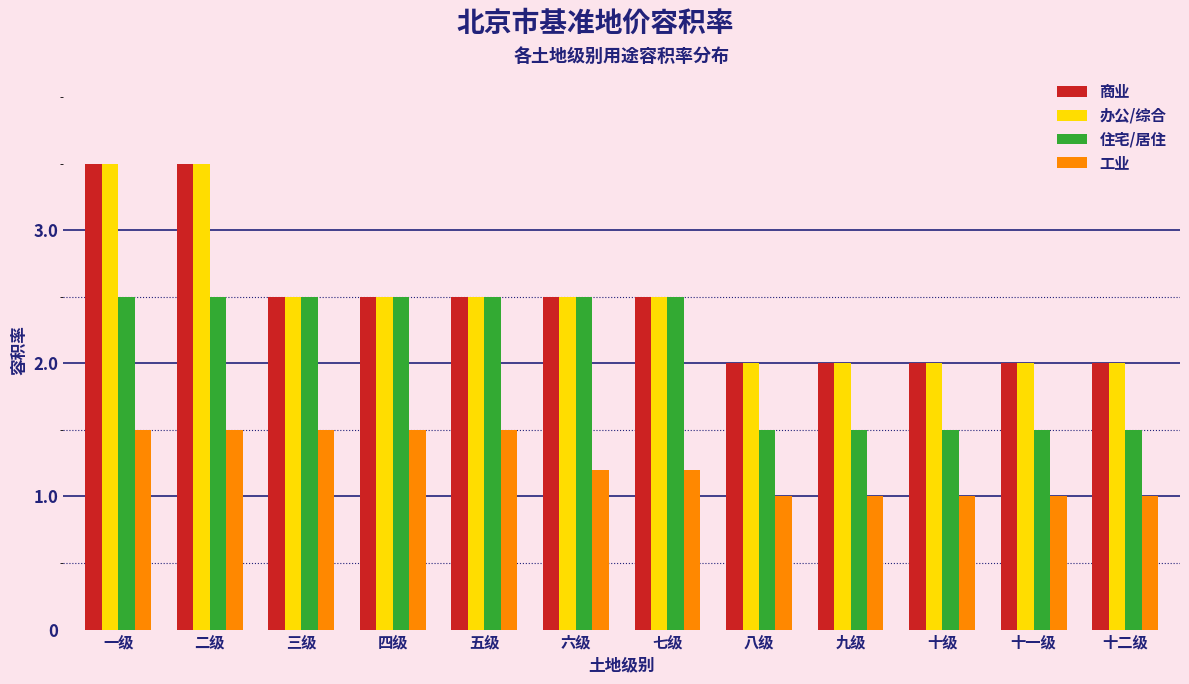

What is the lowest value of the 商业 series?

2.0